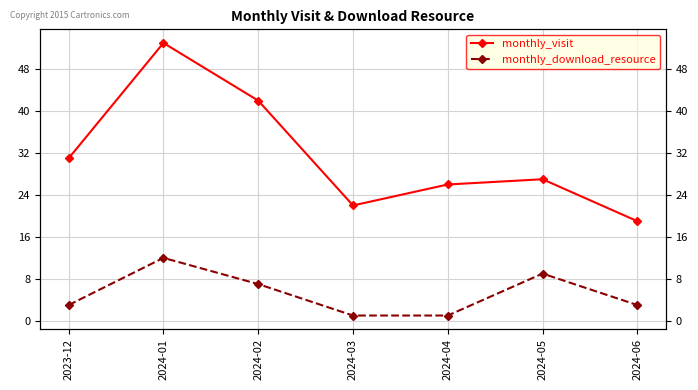

What is the sum of all monthly_download_resource values?

36